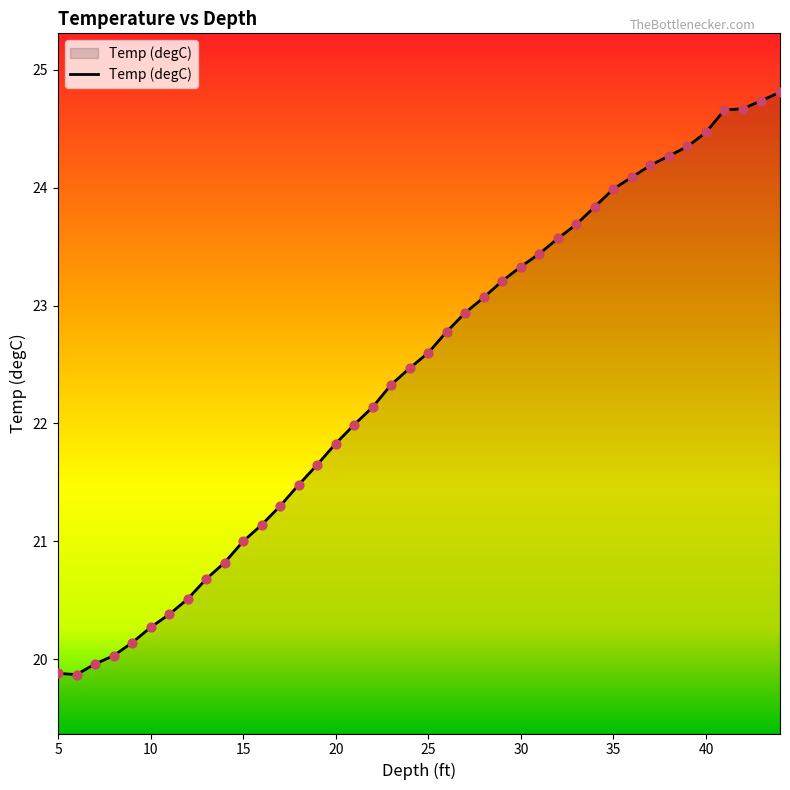

What is the smallest value displayed?

19.9